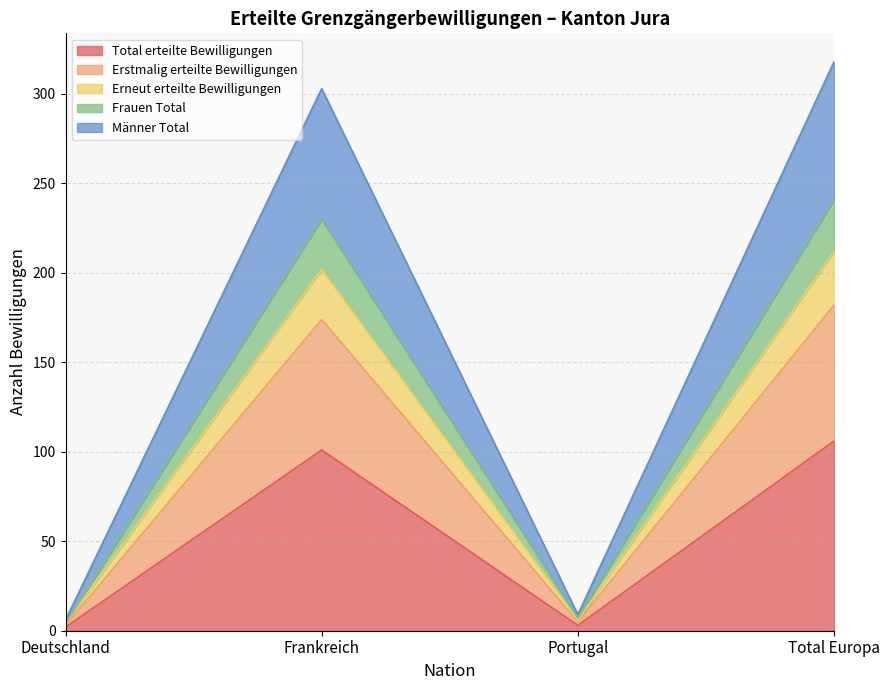

At which label is Total erteilte Bewilligungen closest to 54?

Frankreich